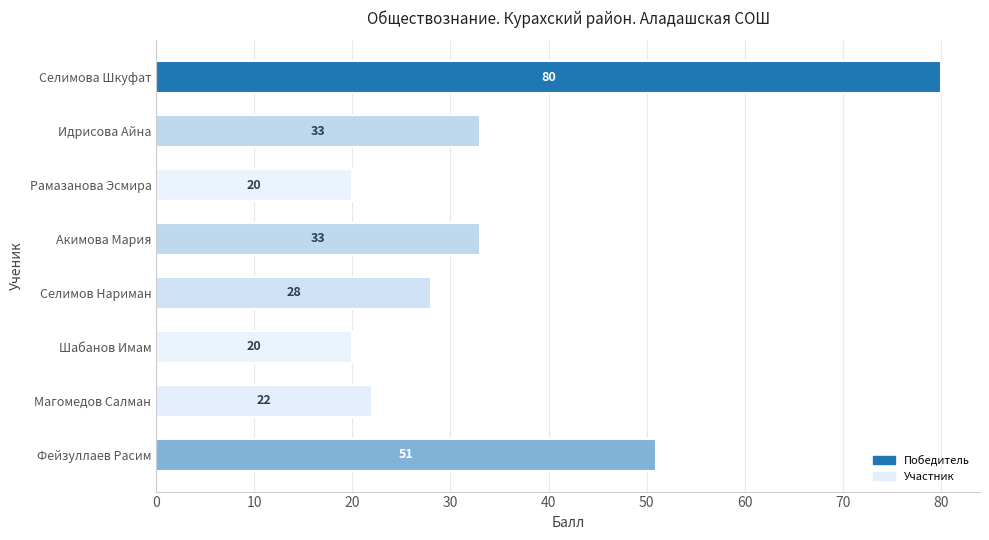

Reading bottom to top, transcribe all the data shown in this chart.

51	22	20	28	33	20	33	80